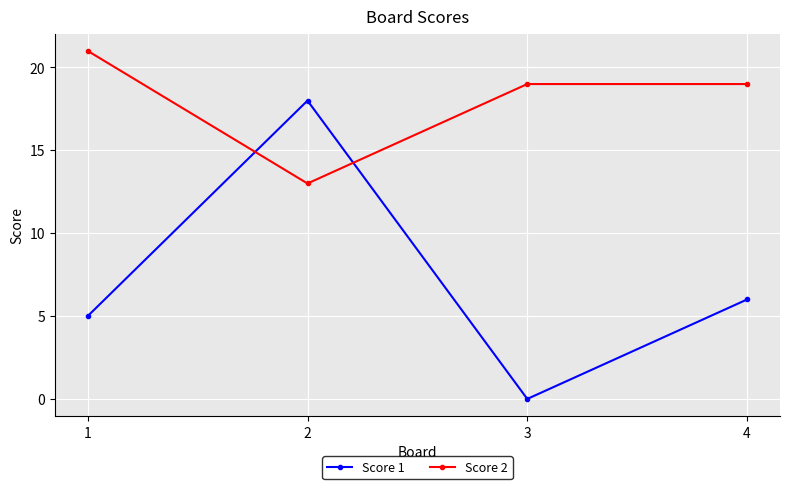

Where do Score 2 and Score 1 first cross each other?

1 and 2